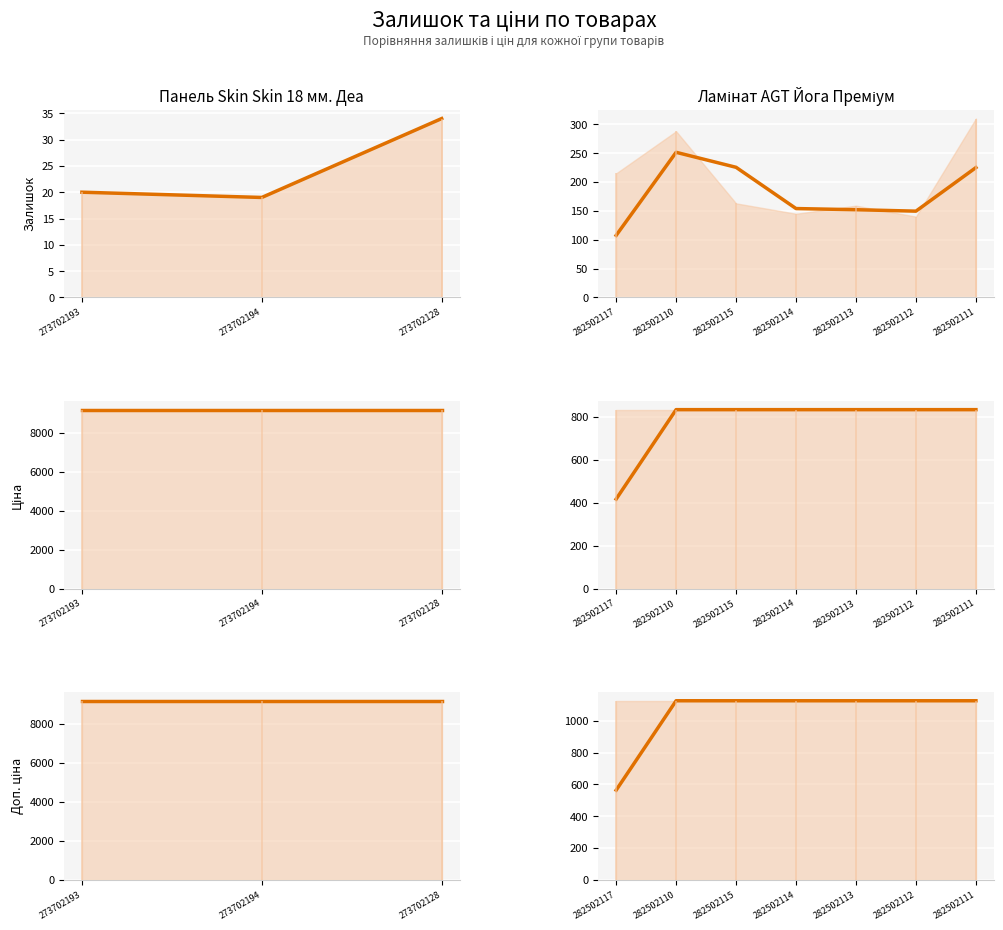

How many interior local valleys does the Залишок series have?

1